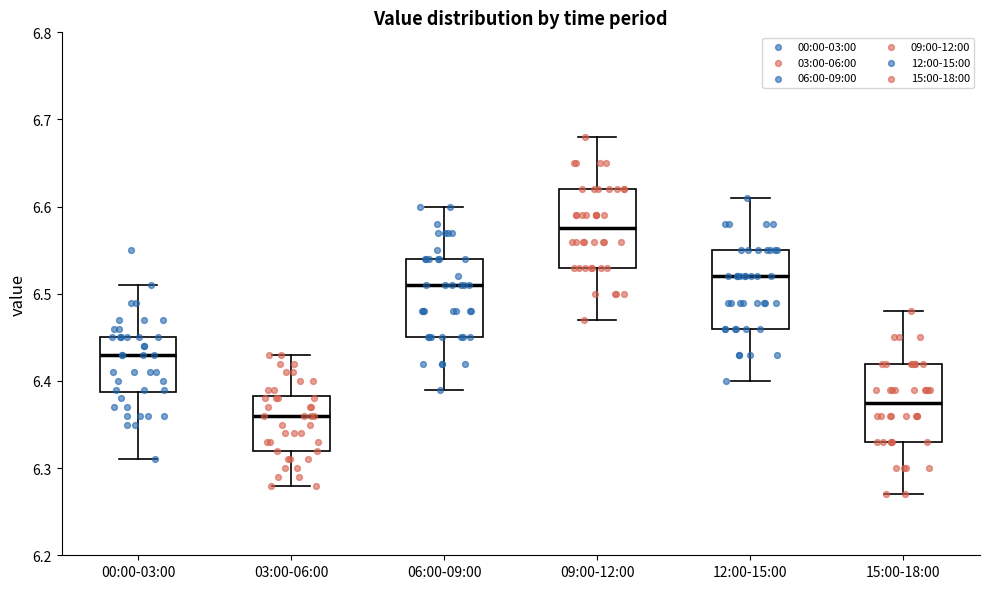

Reading left to right, read every box against the y-axis: the position of its median line, the range the box covers, and the ends of its whiskers. The values are not printed on the chart, so give them approximately, as read against the axis.

00:00-03:00: median 6.43, box 6.39 to 6.45, whiskers 6.31 to 6.51
03:00-06:00: median 6.36, box 6.32 to 6.38, whiskers 6.28 to 6.43
06:00-09:00: median 6.51, box 6.45 to 6.54, whiskers 6.39 to 6.60
09:00-12:00: median 6.58, box 6.53 to 6.62, whiskers 6.47 to 6.68
12:00-15:00: median 6.52, box 6.46 to 6.55, whiskers 6.40 to 6.61
15:00-18:00: median 6.38, box 6.33 to 6.42, whiskers 6.27 to 6.48